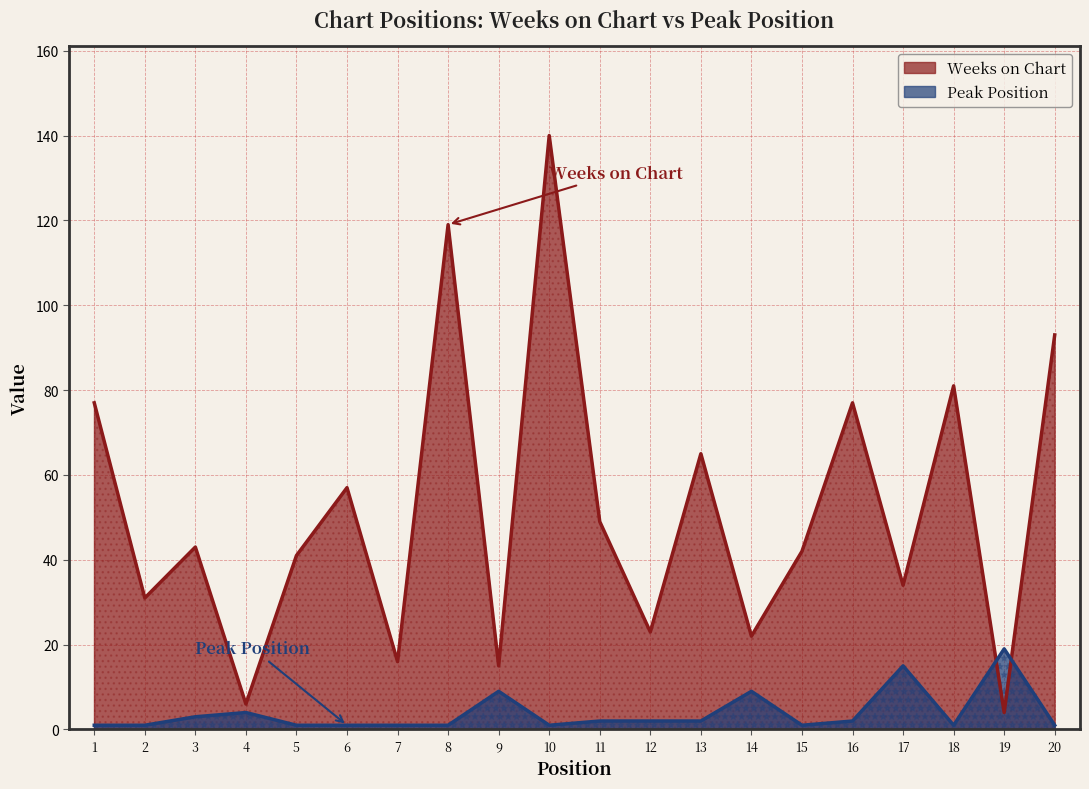

At which label is Weeks on Chart closest to 72?

1